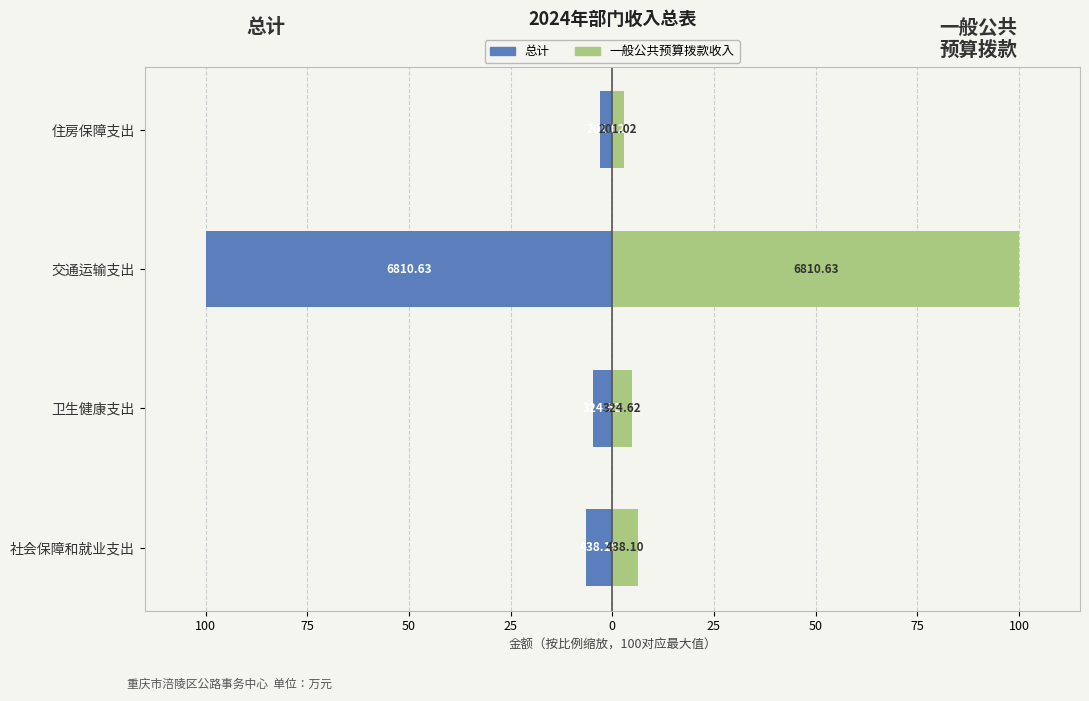

Are the bars grouped side by side (vs. stacked)?

Yes